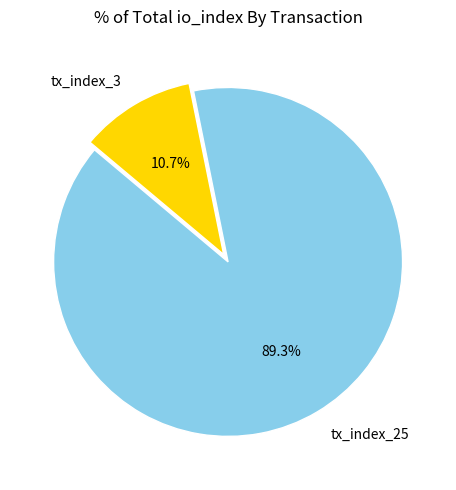

To the nearest percent, what is the difference between the tx_index_3 and tx_index_25 slice percentages?

79%